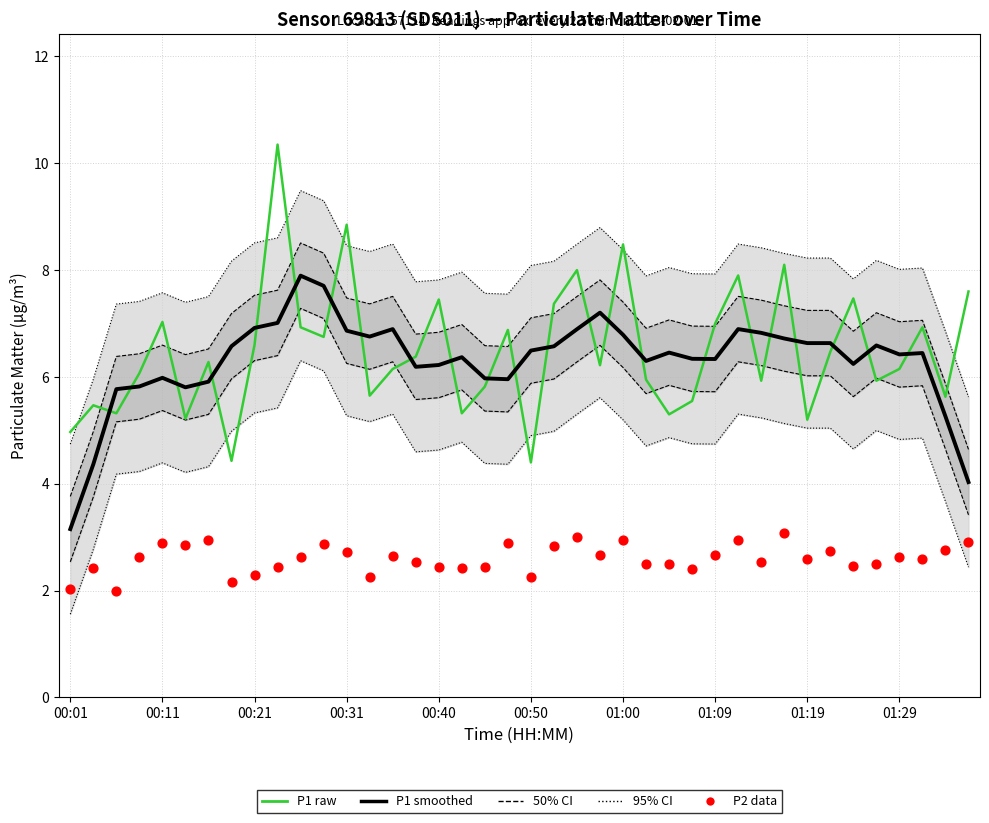

Is the value of P1 (raw) at 00:11 greater than the value of 50% CI at 18?

No